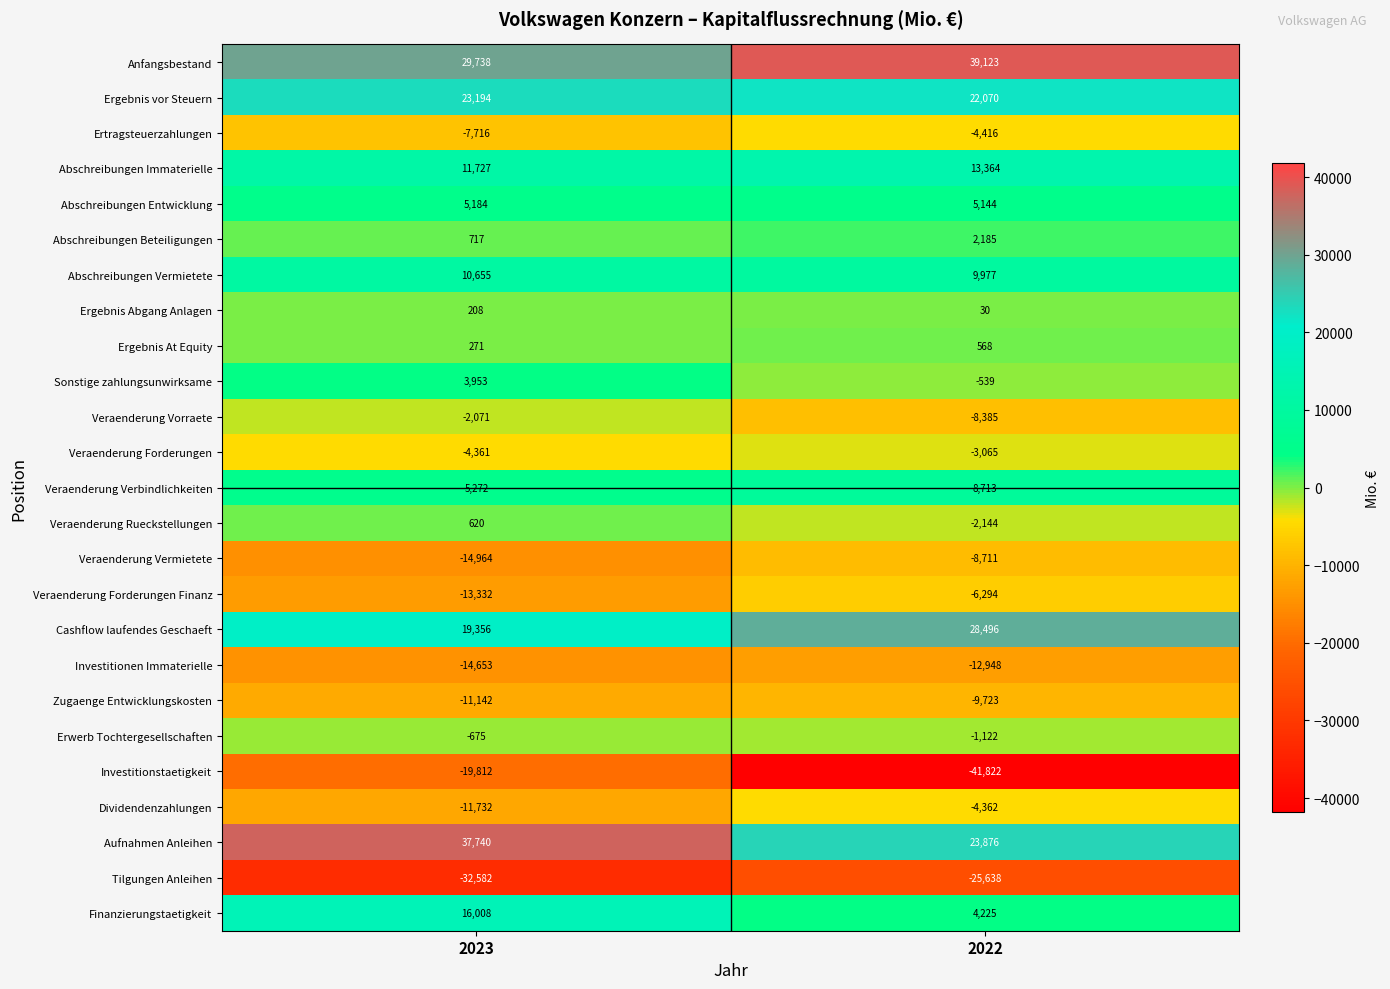

Which series has the largest total across all categories?

Anfangsbestand